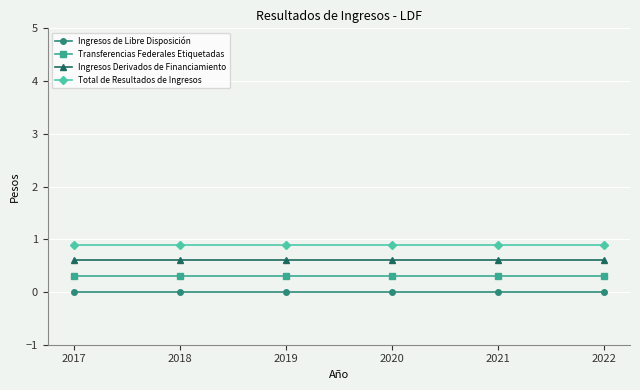

At which category does the chart reach its minimum across all series?

2017